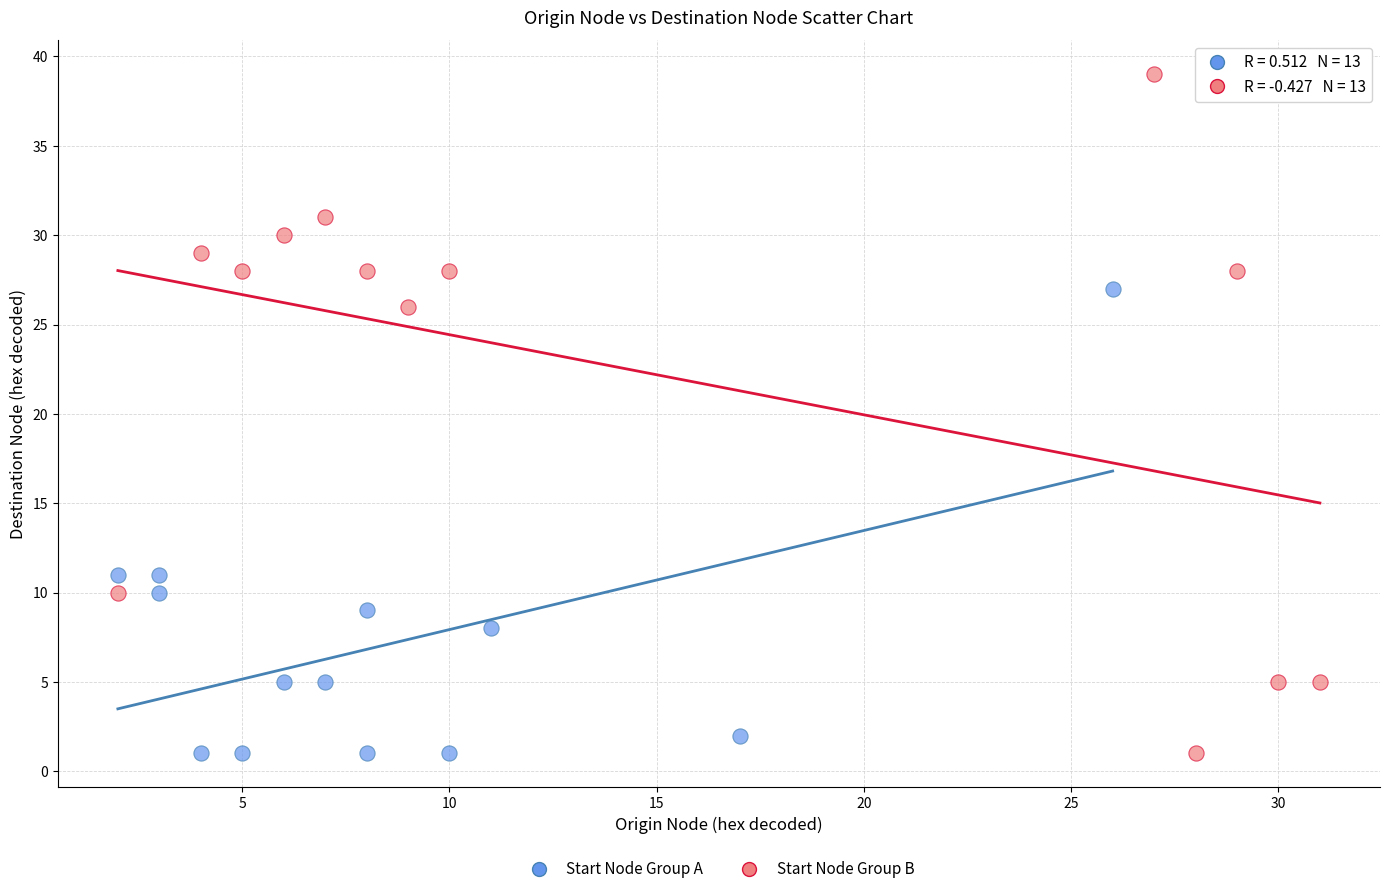

Which series has the largest Y range (max minus min)?

Start Node Group B